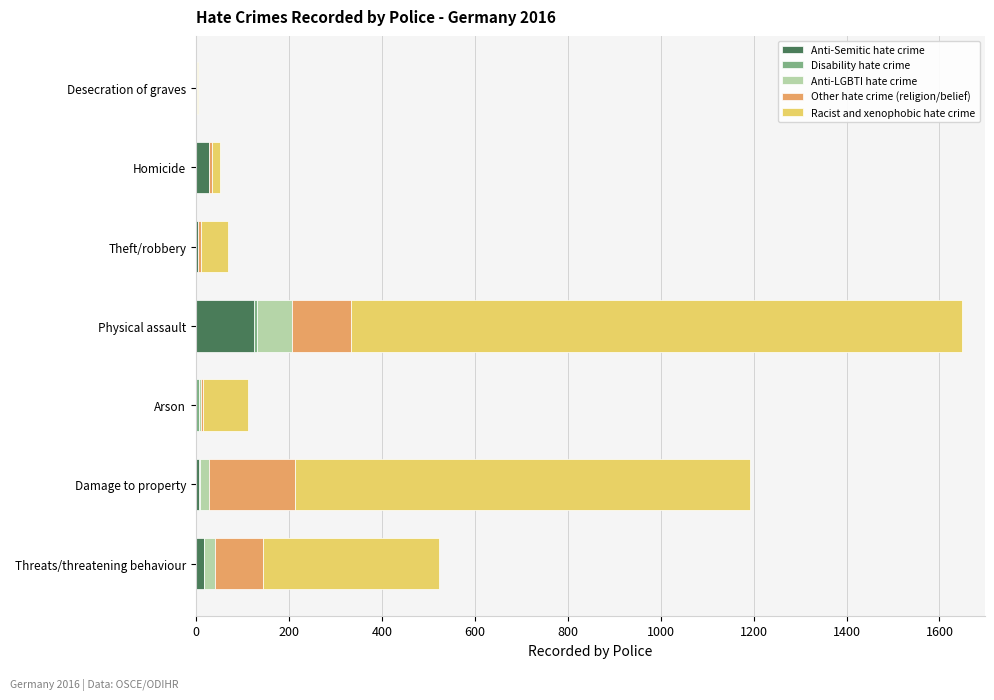

What is the maximum value for Anti-Semitic hate crime?

125